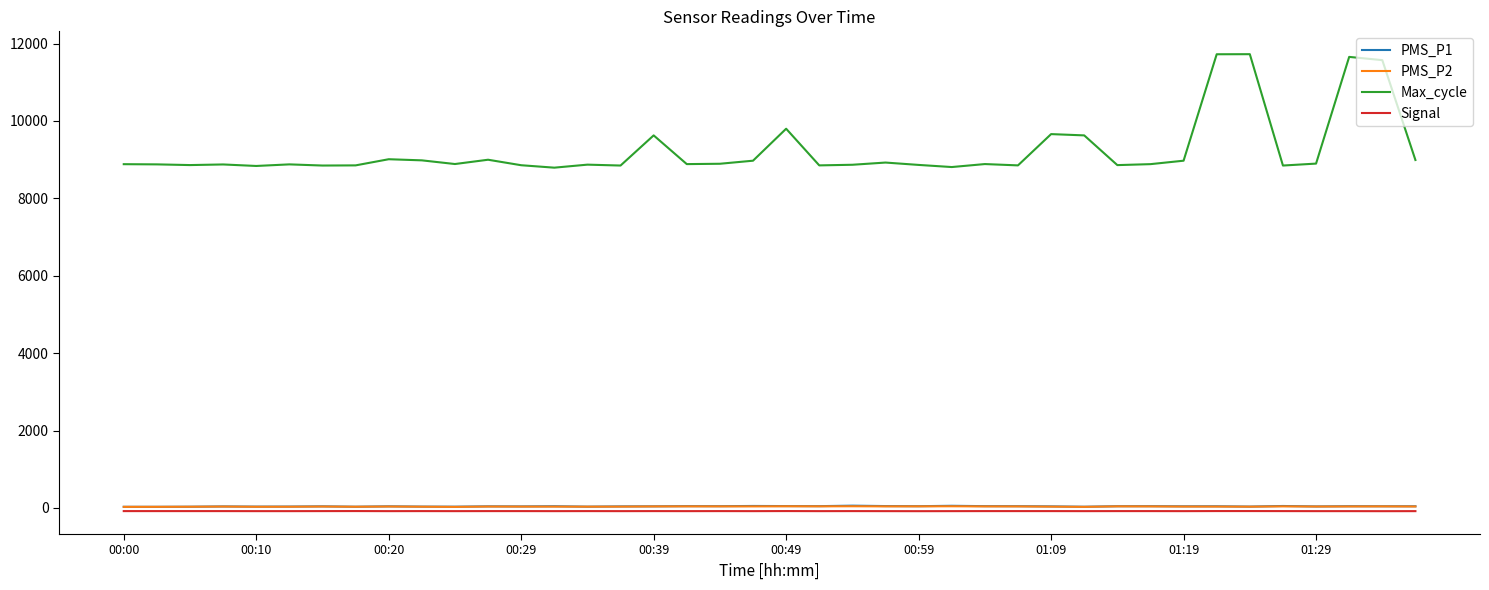

What is the greatest value displayed?

11724.0